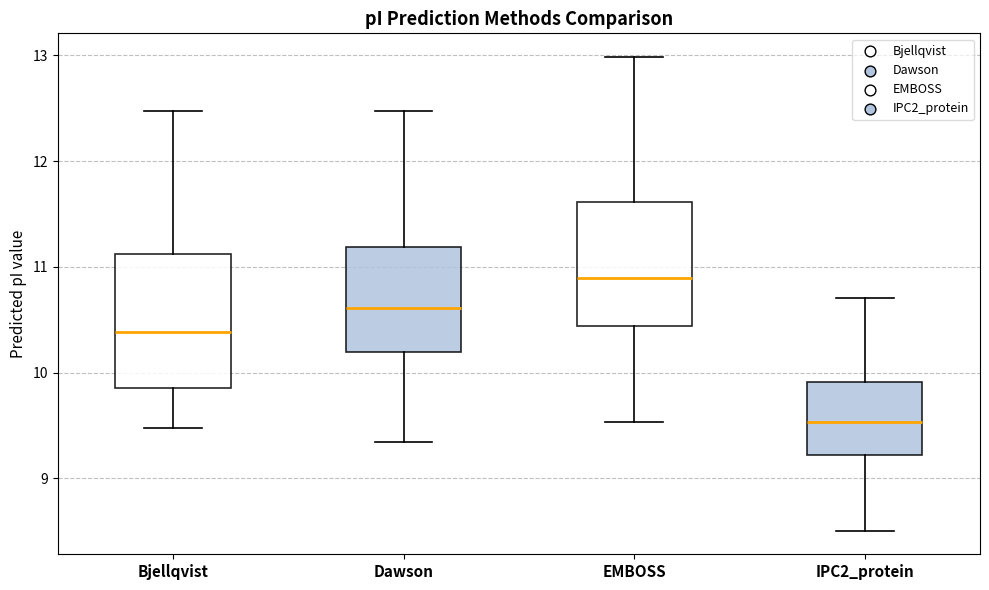

Reading left to right, read every box against the y-axis: the position of its median line, the range the box covers, and the ends of its whiskers. The values are not printed on the chart, so give them approximately, as read against the axis.

Bjellqvist: median 10.4, box 9.9 to 11.1, whiskers 9.5 to 12.5
Dawson: median 10.6, box 10.2 to 11.2, whiskers 9.3 to 12.5
EMBOSS: median 10.9, box 10.4 to 11.6, whiskers 9.5 to 13.0
IPC2_protein: median 9.5, box 9.2 to 9.9, whiskers 8.5 to 10.7